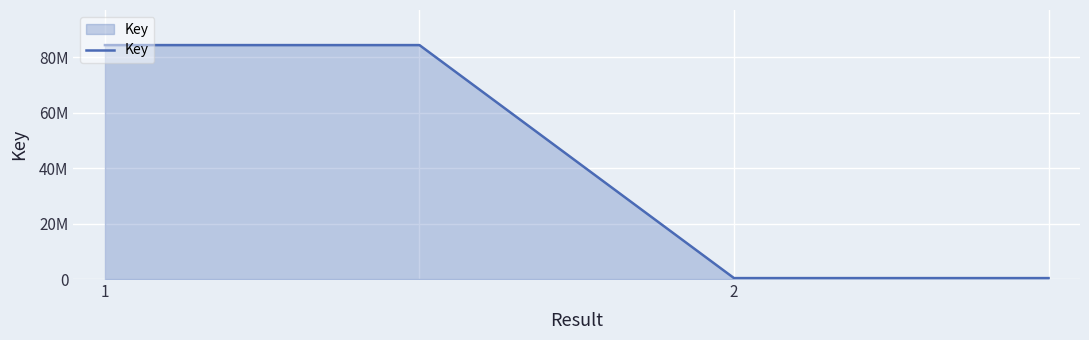

How many values are between 335679 and 84309506?

4